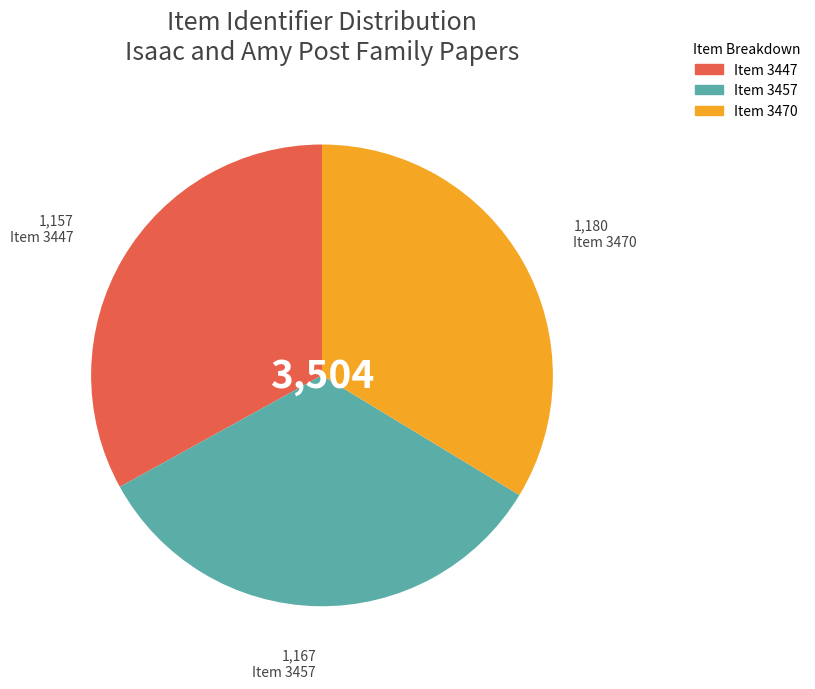

How many segments does this pie chart have?

3